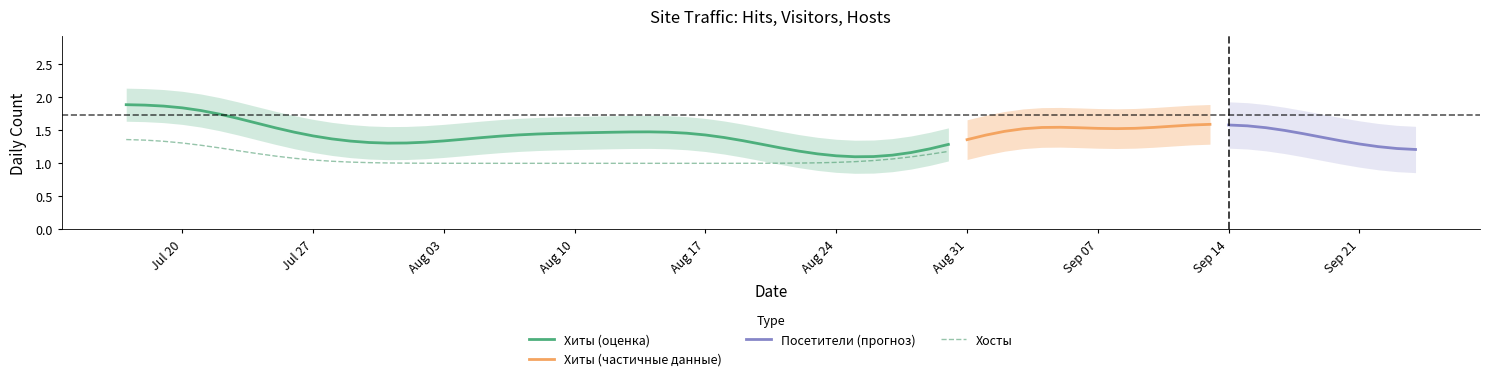

What is the minimum value for Хиты?

1